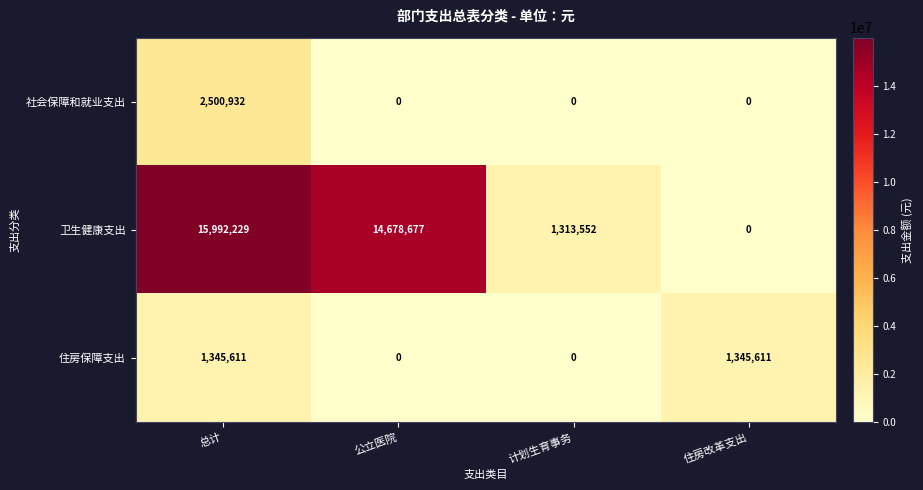

The value of 住房保障支出 at 住房改革支出 is 521695. True or false?

False